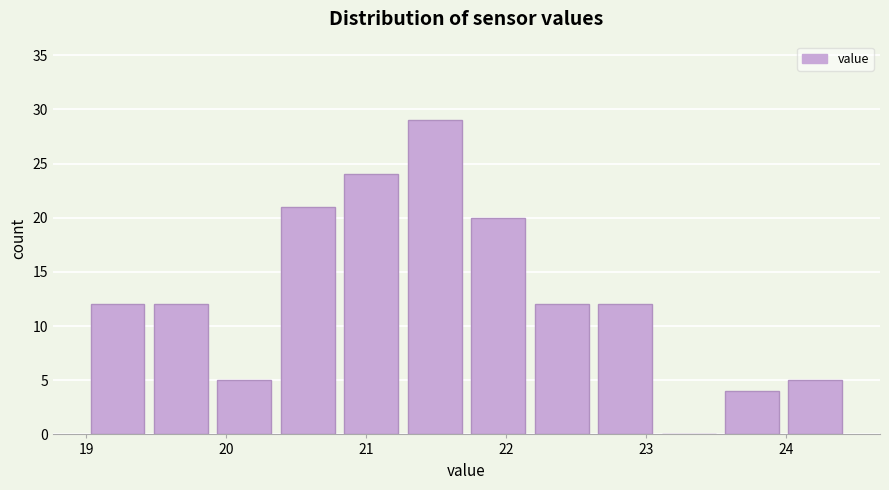

Which range on the x-axis has the tallest bar?

21.3 to 21.8